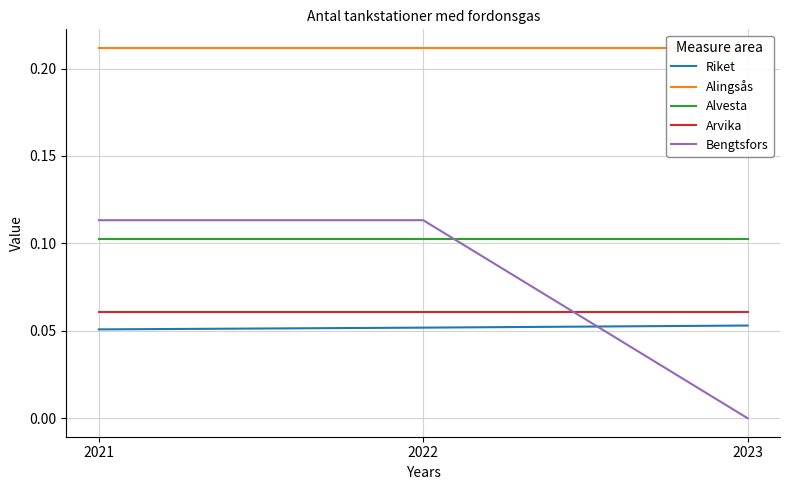

List the labels in order of Bengtsfors value, largest first.

2021, 2022, 2023